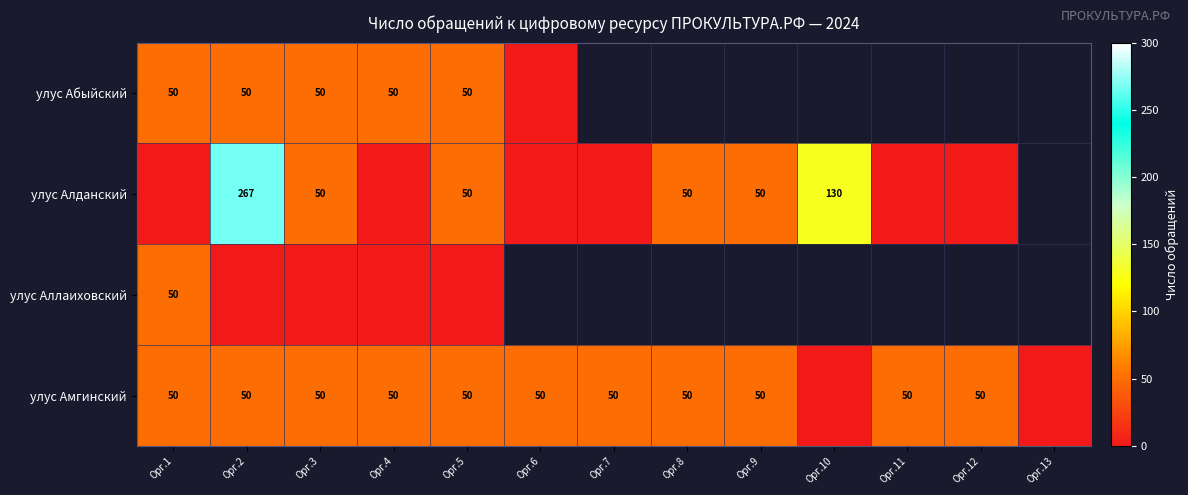

True or false: улус Амгинский has a value of 50 at Орг.12.

True